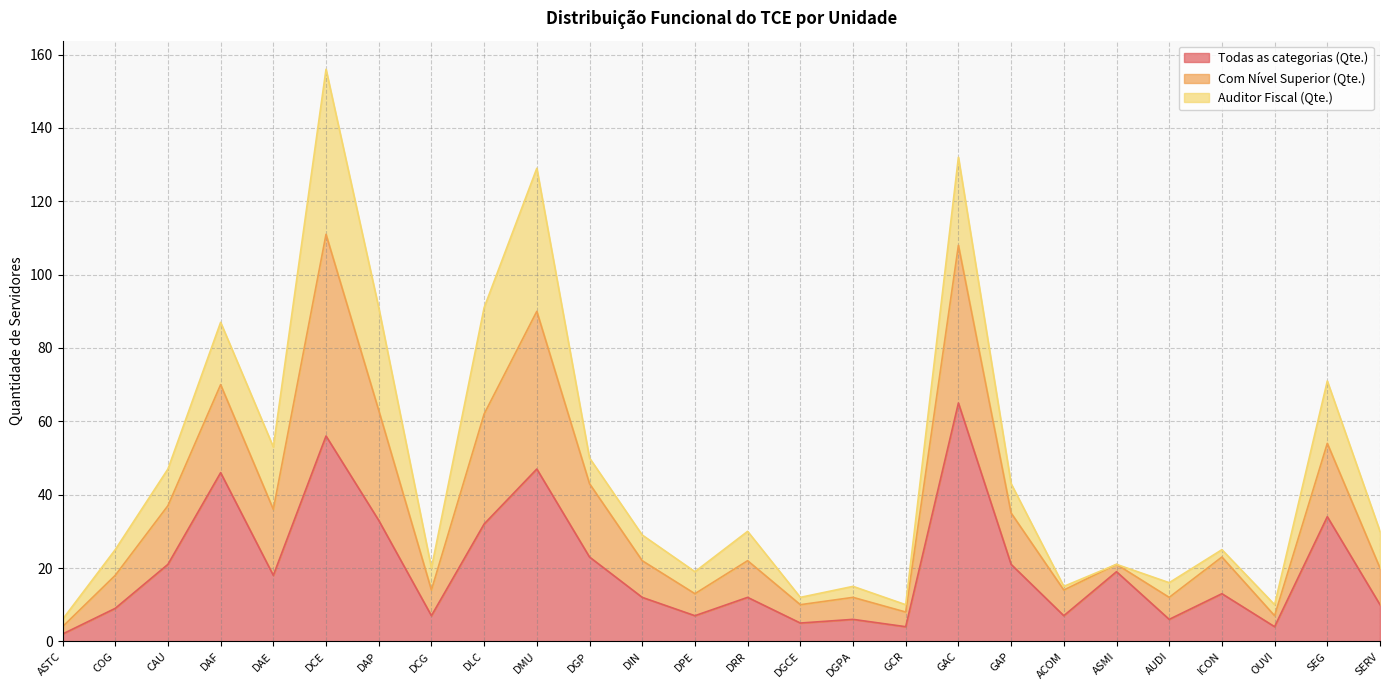

What is the minimum value for Todas as categorias (Qte.)?

2